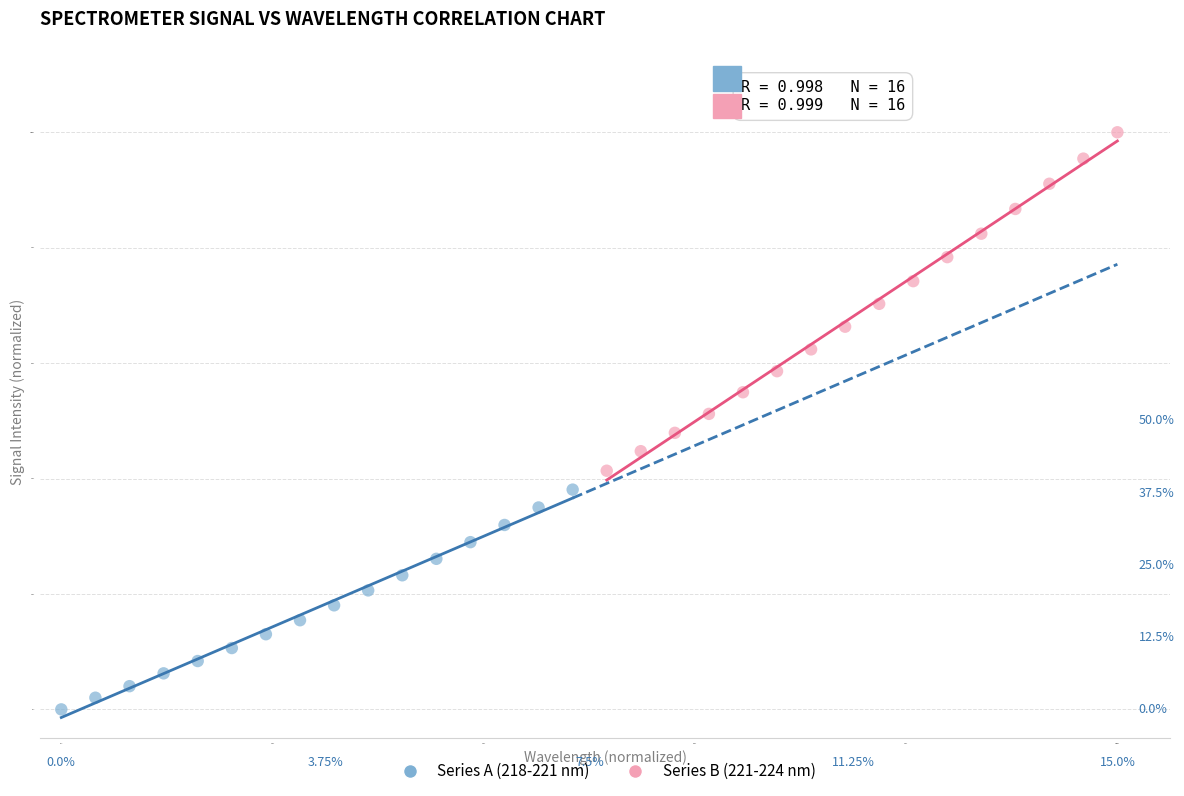

Which series has the largest Y range (max minus min)?

Series B (221-224 nm)